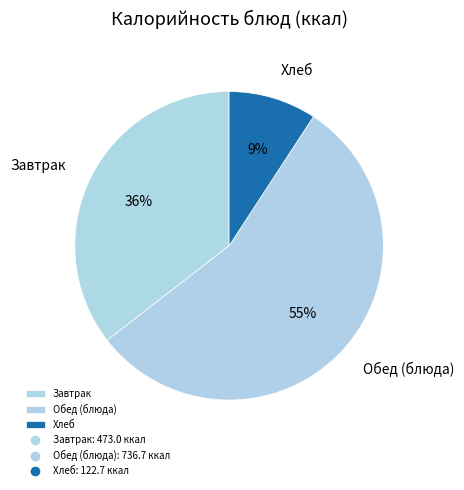

To the nearest percent, what is the combined percentage of Хлеб and Завтрак?

45%